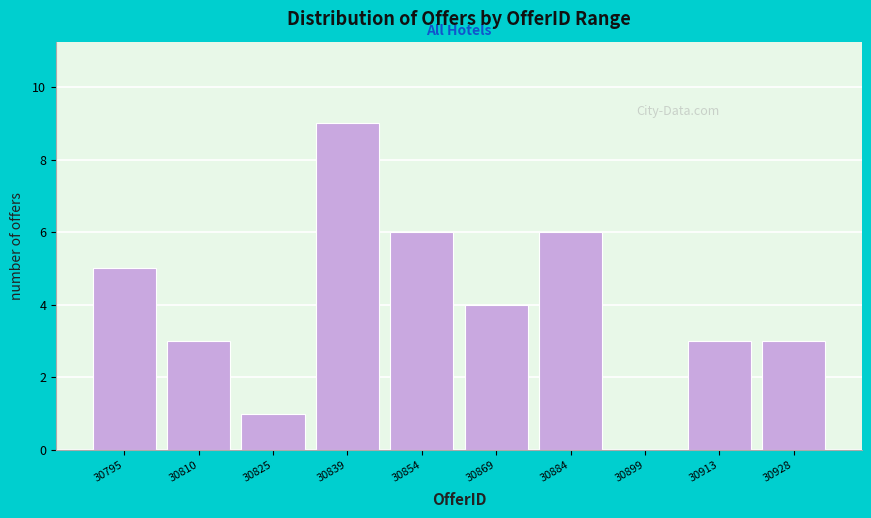

Reading left to right, transcribe all the data shown in this chart.

30795=5	30810=3	30825=1	30839=9	30854=6	30869=4	30884=6	30899=0	30913=3	30928=3